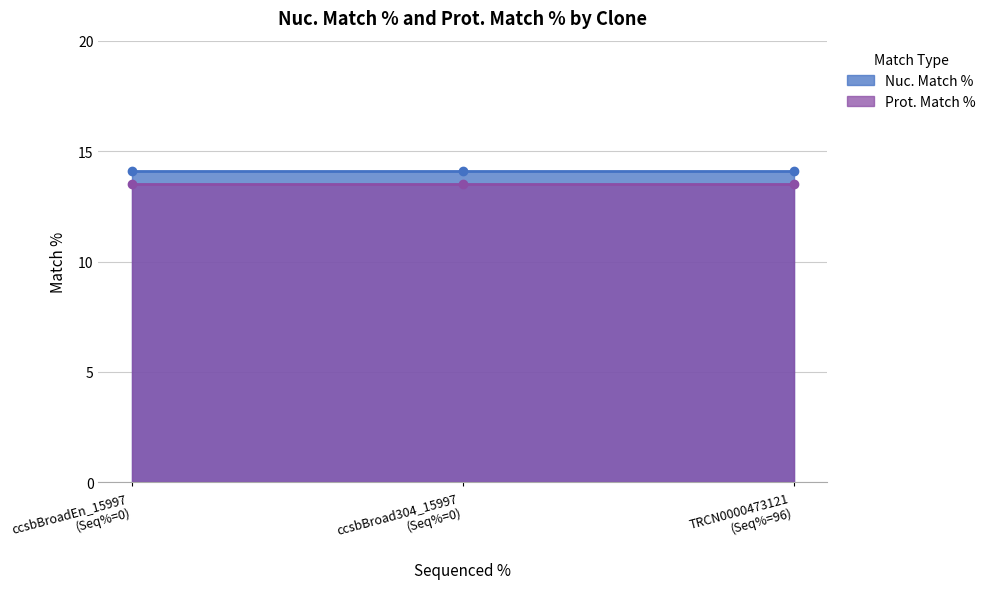

Does the chart have visible grid lines?

Yes